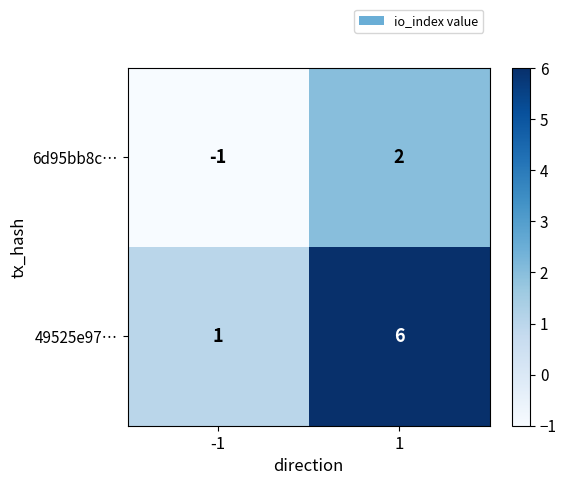

What is the maximum value shown in the chart?

6